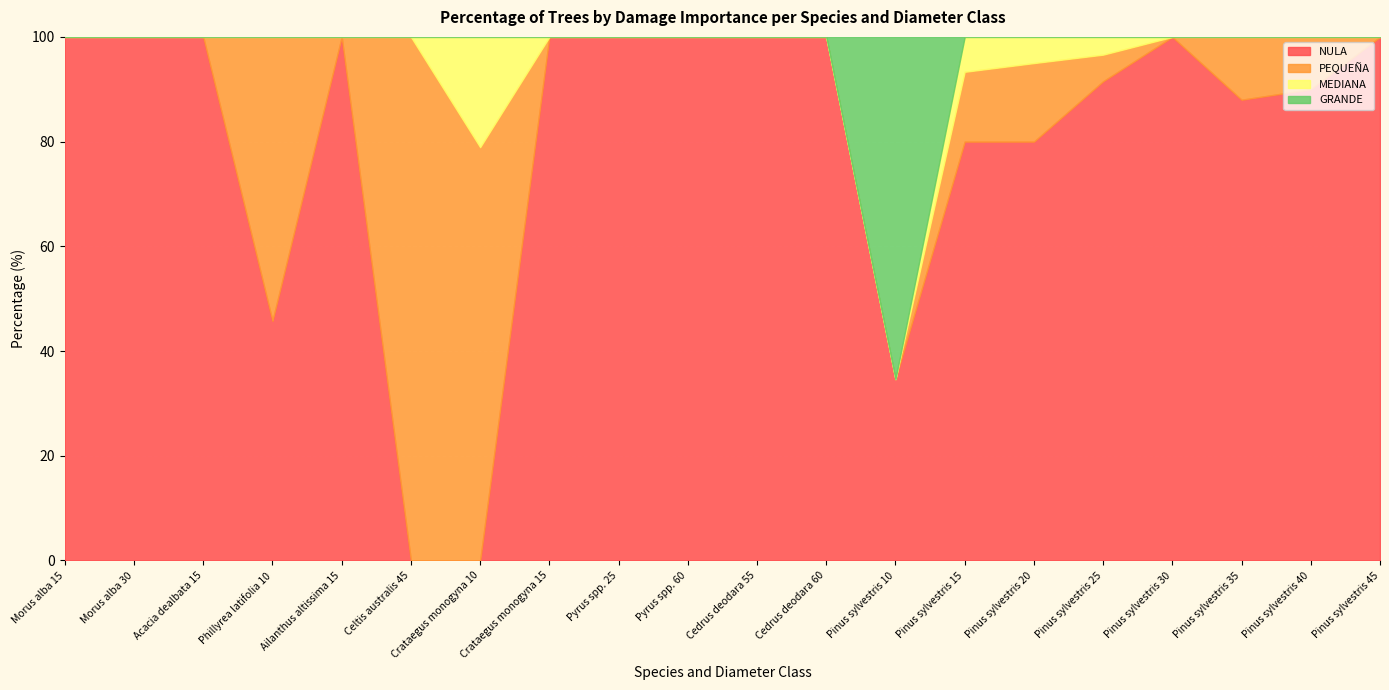

Which series has the largest range (max minus min)?

NULA